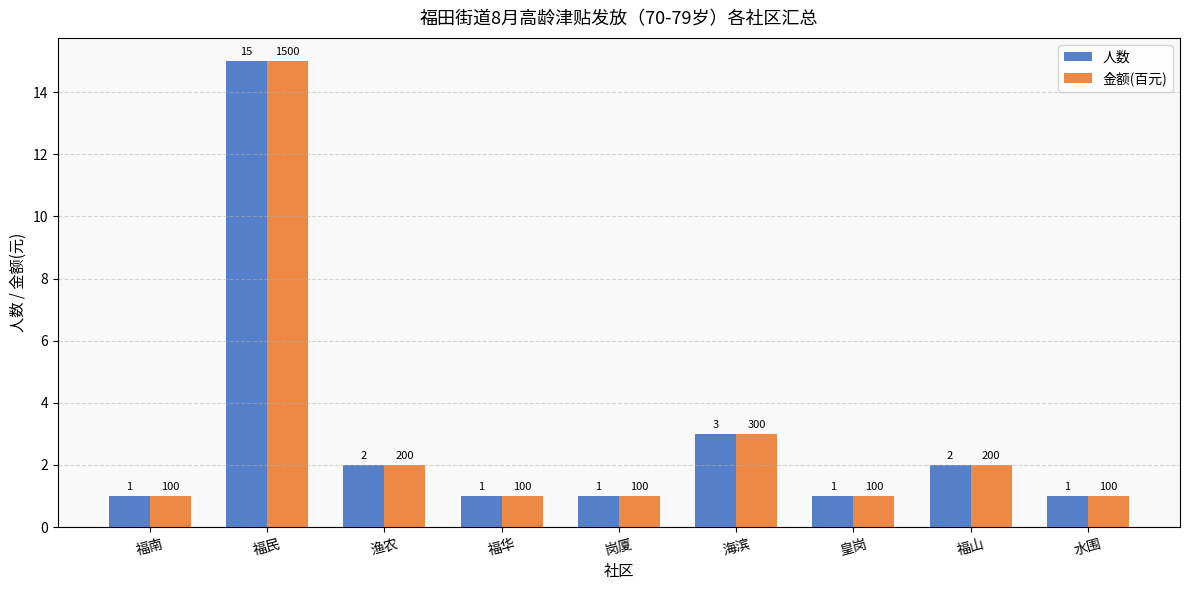

Is the value of 金额(百元) at 福民 greater than the value of 人数 at 福山?

Yes